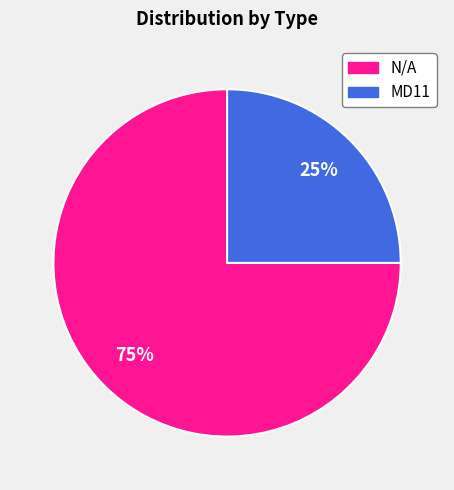

What is the majority slice?

N/A